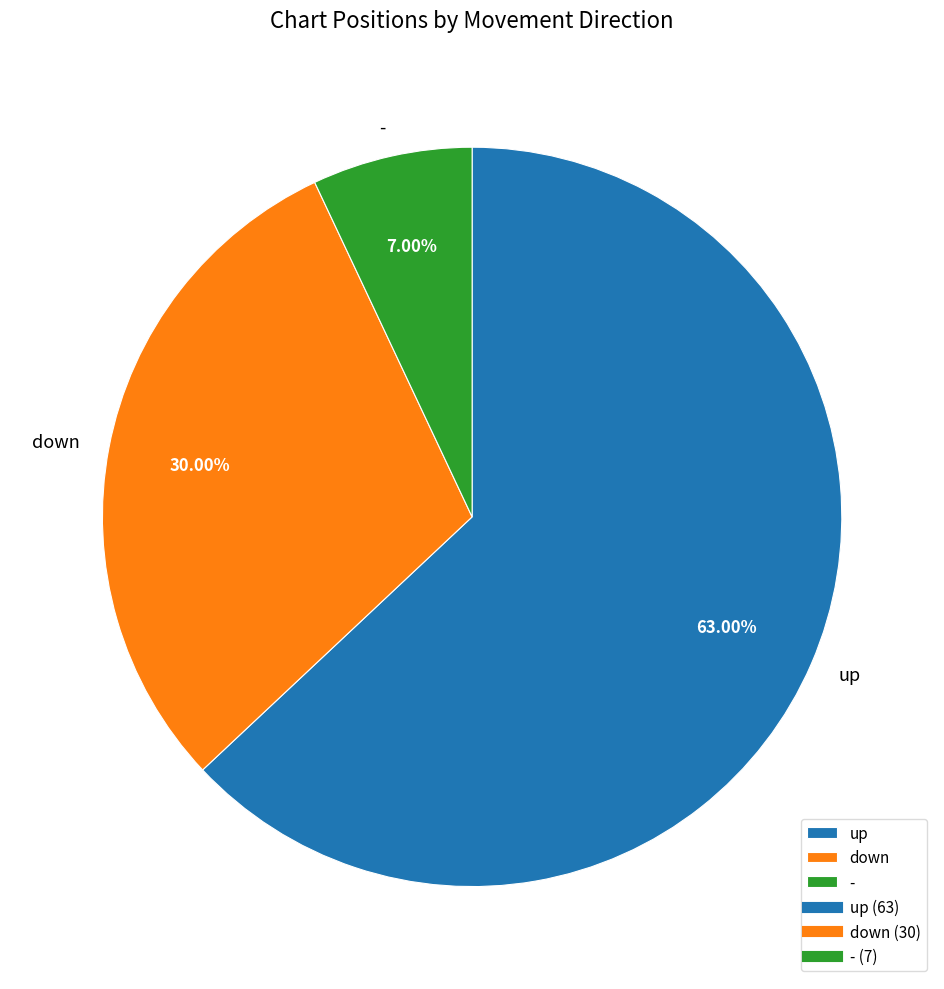

What percentage is NOT represented by -?

93.0%